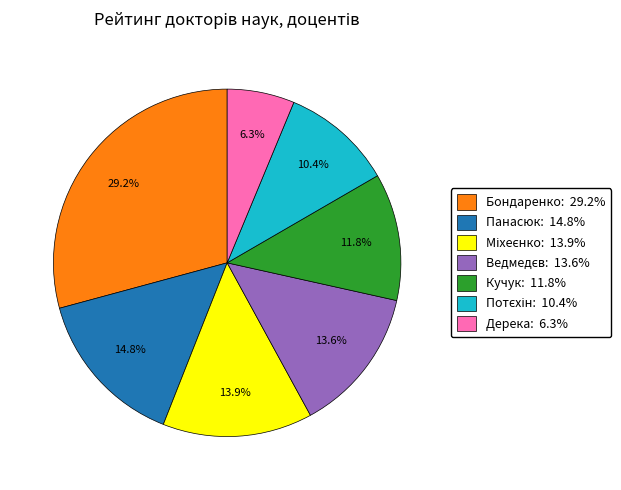

What percentage is NOT represented by Кучук: 11.8%?

88.2%